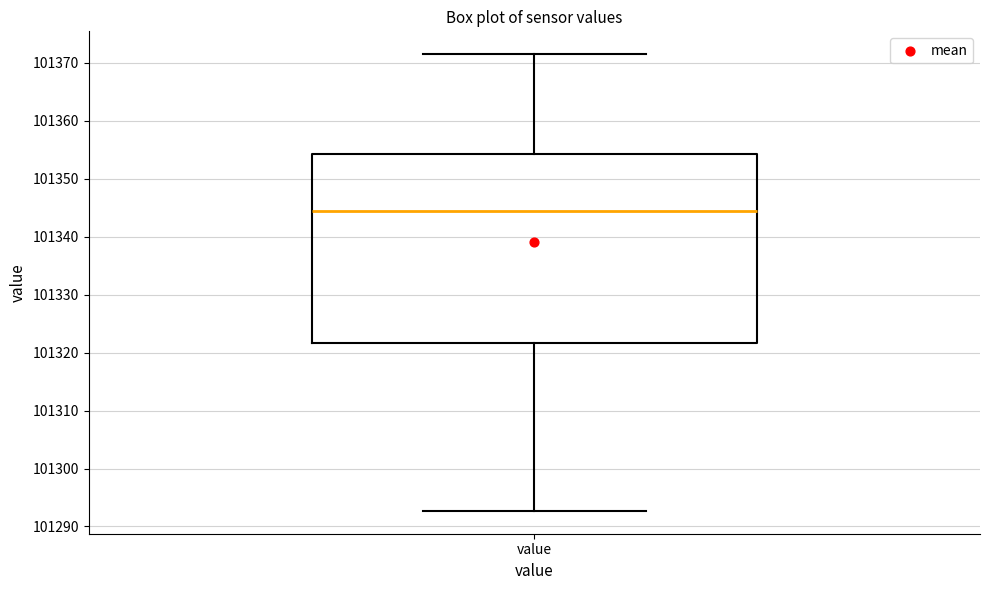

Where does the median line of the box for value sit on the y-axis? The values are not printed on the chart, so give them approximately, as read against the axis.

101344